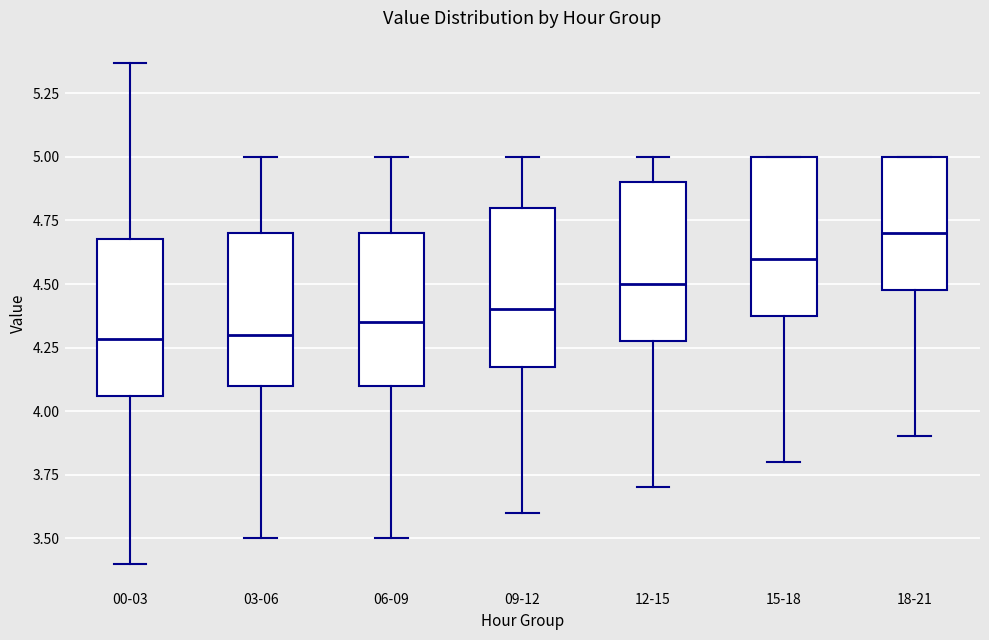

Reading left to right, transcribe this box plot: for each box, give where its median line is, the range the box spans, and where its two whiskers end, as read against the y-axis. The values are not printed on the chart, so give them approximately, as read against the axis.

00-03: median 4.30, box 4.05 to 4.70, whiskers 3.40 to 5.35
03-06: median 4.30, box 4.10 to 4.70, whiskers 3.50 to 5.00
06-09: median 4.35, box 4.10 to 4.70, whiskers 3.50 to 5.00
09-12: median 4.40, box 4.20 to 4.80, whiskers 3.60 to 5.00
12-15: median 4.50, box 4.30 to 4.90, whiskers 3.70 to 5.00
15-18: median 4.60, box 4.40 to 5.00, whiskers 3.80 to 5.00
18-21: median 4.70, box 4.50 to 5.00, whiskers 3.90 to 5.00